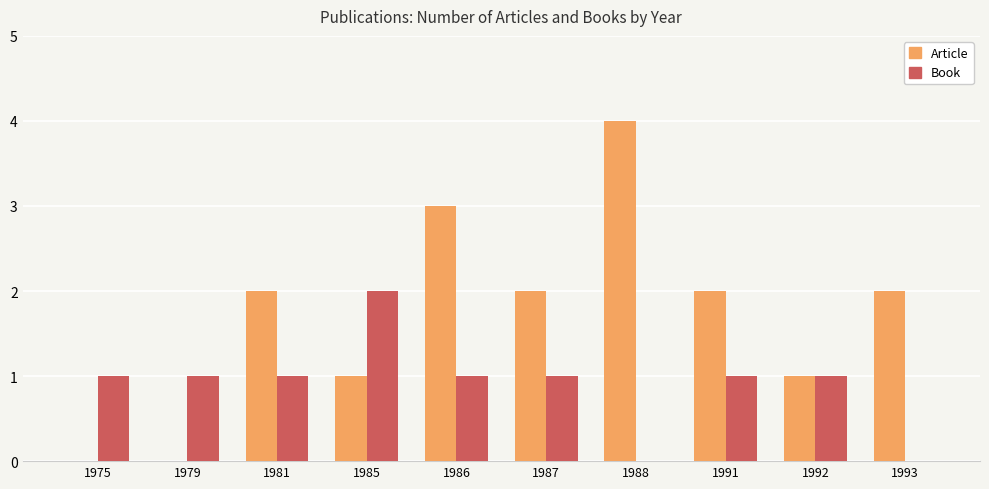

Which series has the largest total across all categories?

Article